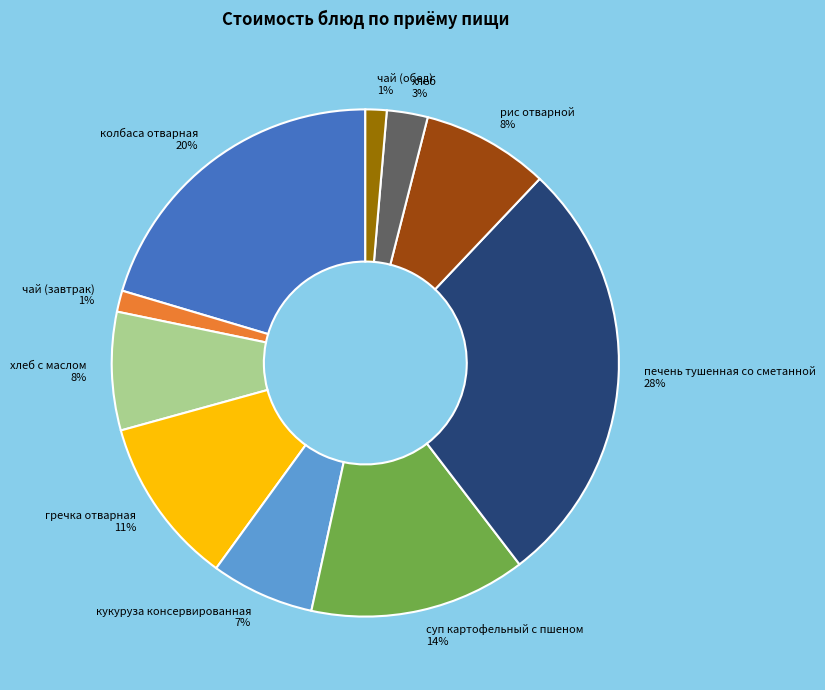

Does гречка отварная account for over 50% of the chart?

No